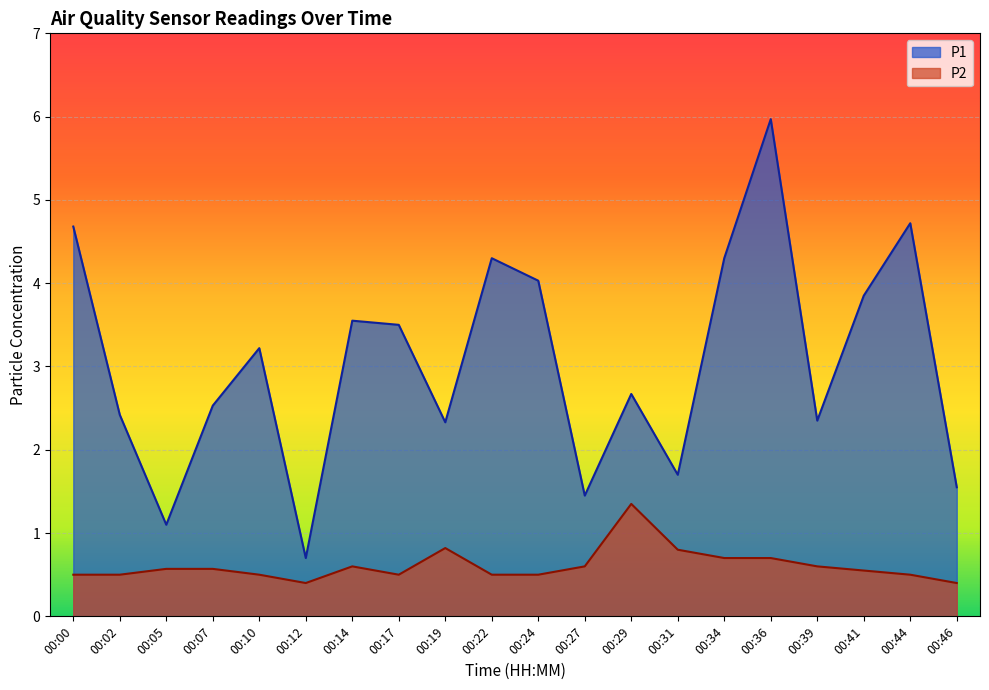

True or false: P2 and P1 intersect in this chart.

False